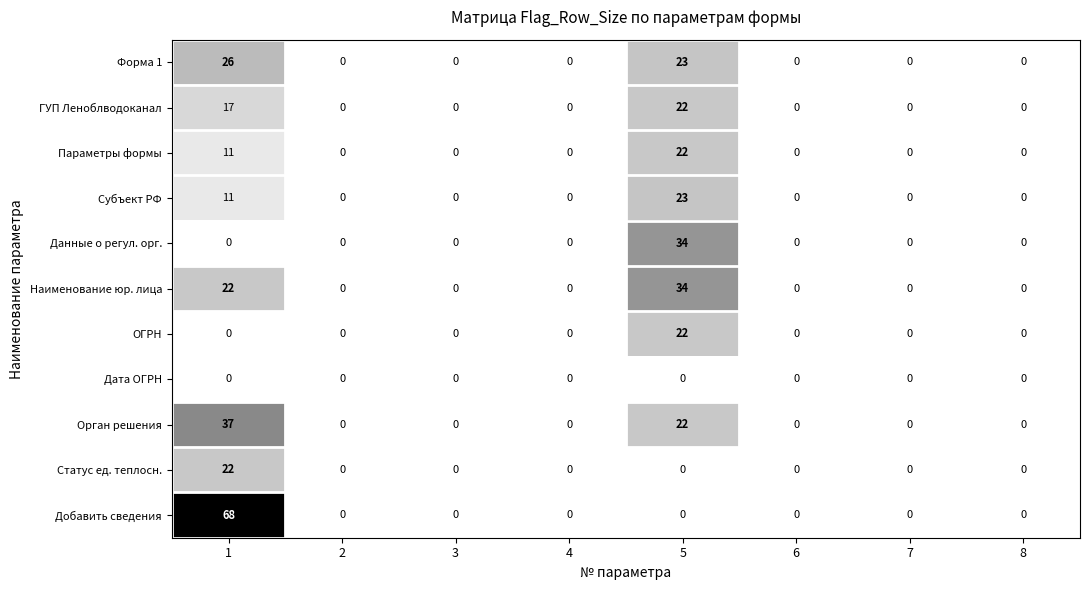

Which series has the largest total across all categories?

Добавить сведения